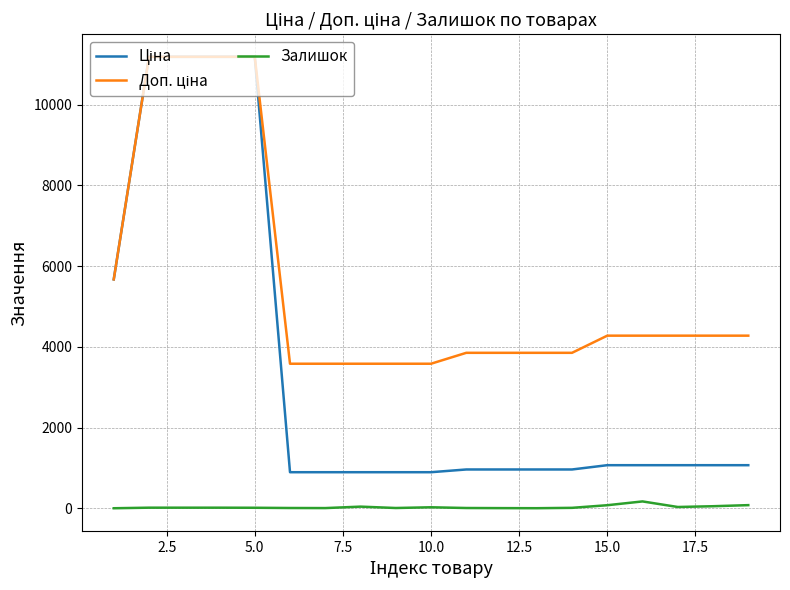

What is the lowest value of the Залишок series?

3.0